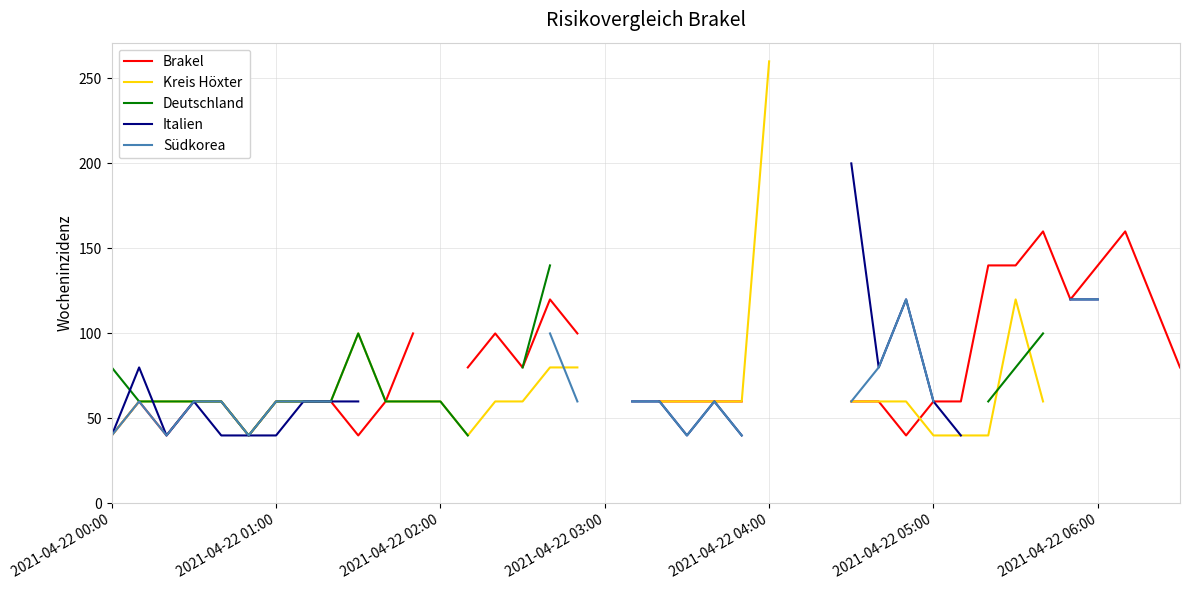

What is the minimum value shown in the chart?

40.0